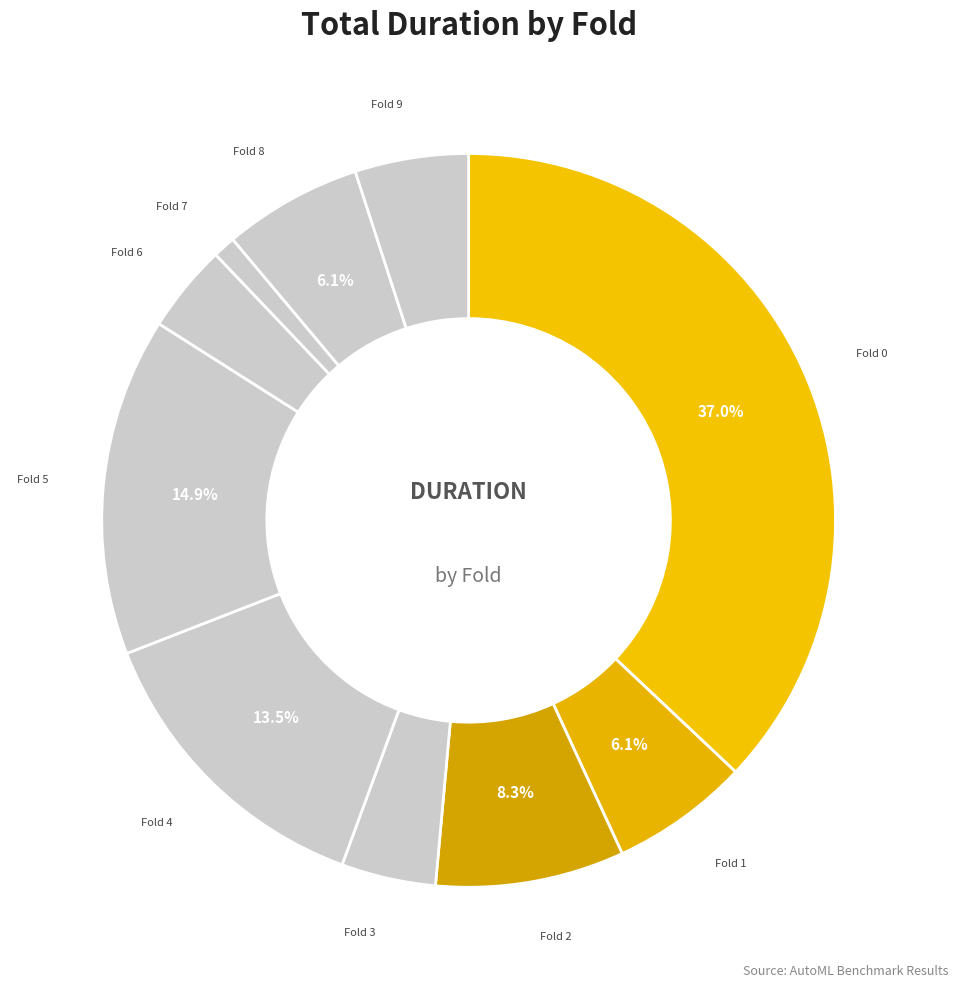

What portion of the pie excludes Fold 4?

86.5%